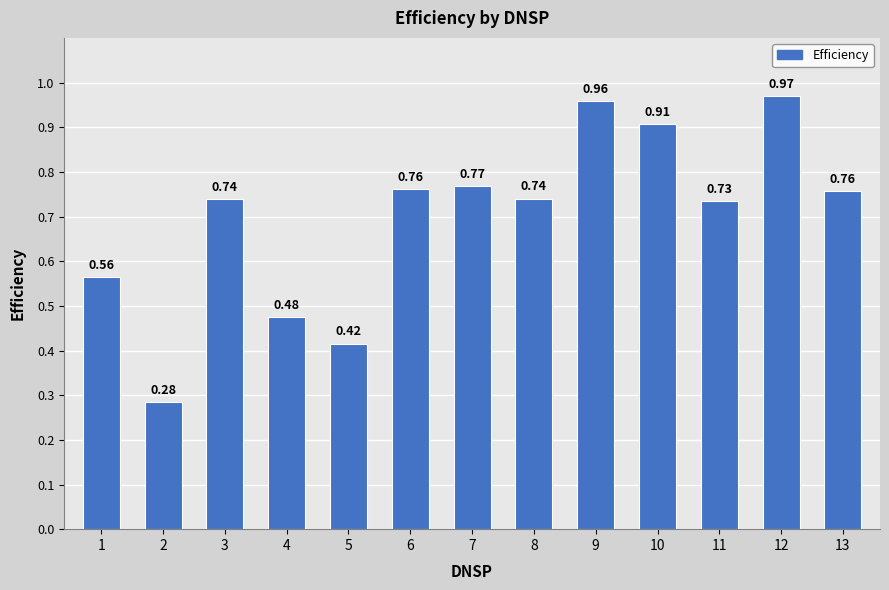

Between 7 and 11, which is larger?

7